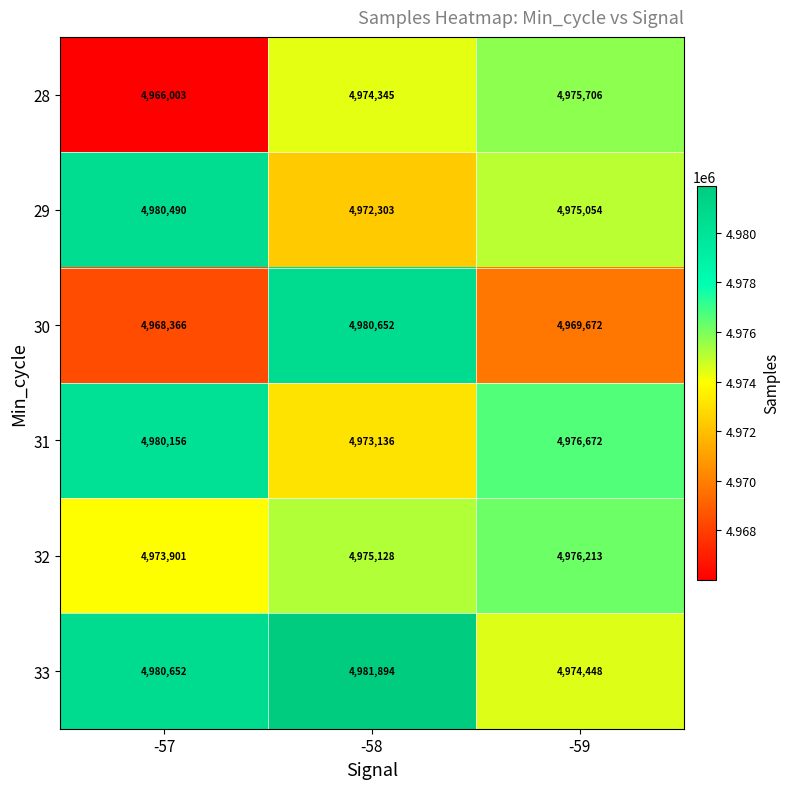

What is the spread (max minus min) of values at -59?

7000